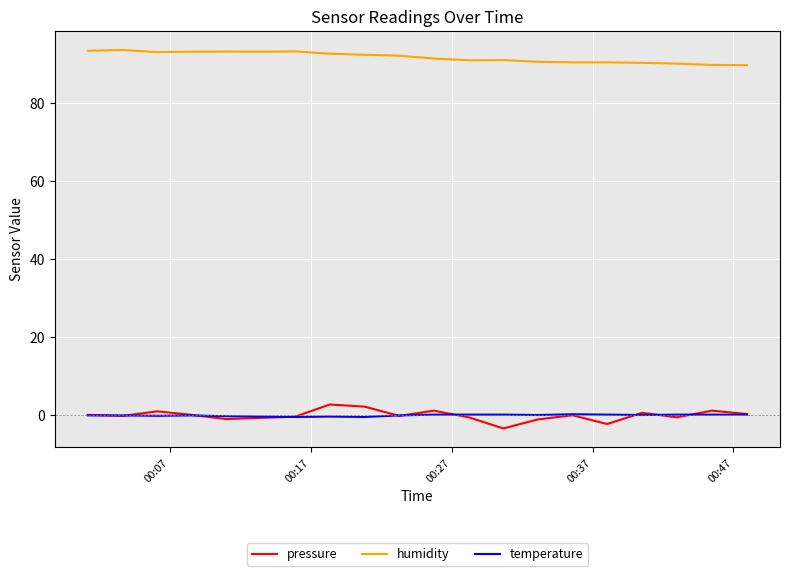

Is this an area chart (filled region under the line)?

No